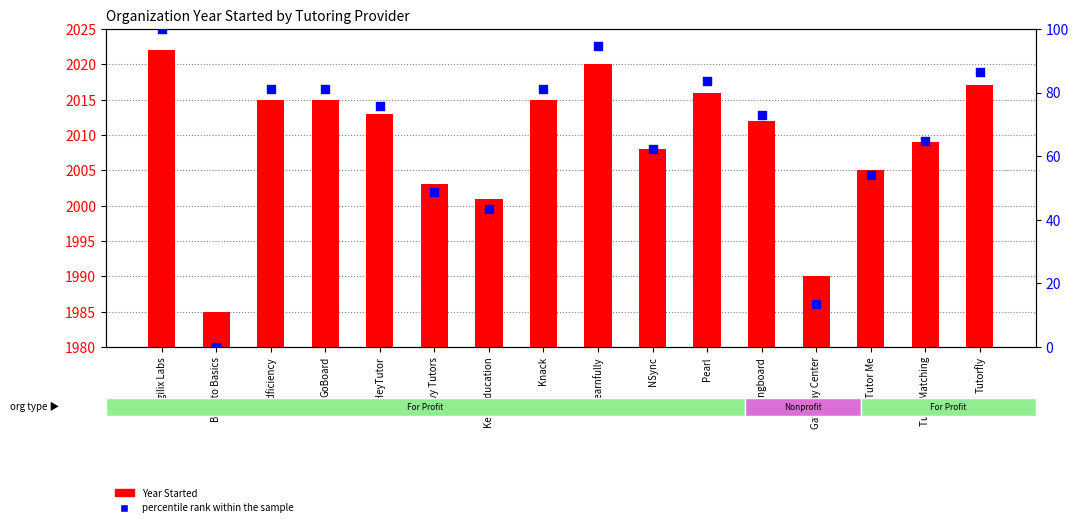

Which series has the largest total across all categories?

Year Started